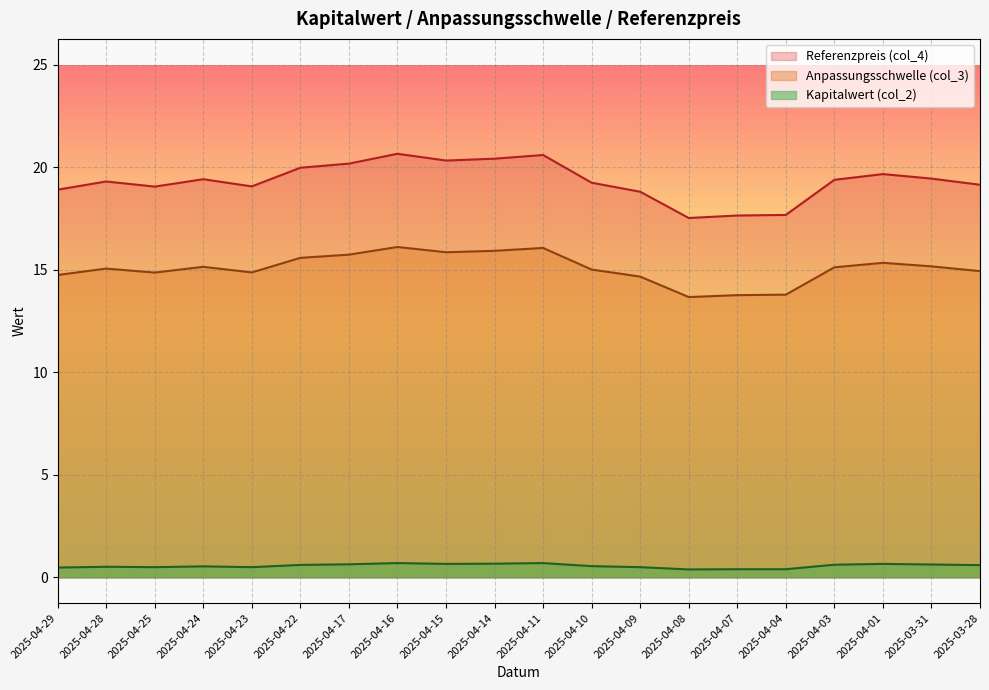

What is the sum of the Kapitalwert (col_2) values at 2025-04-01 and 2025-04-08?

1.1